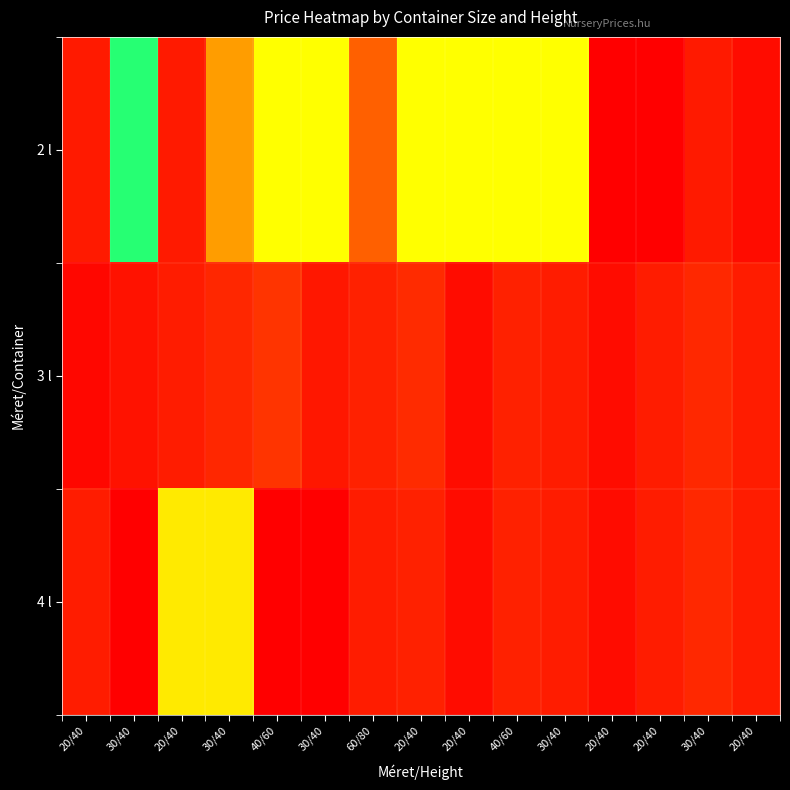

Rank the series by their maximum value, from lowest to highest.

3 l, 4 l, 2 l